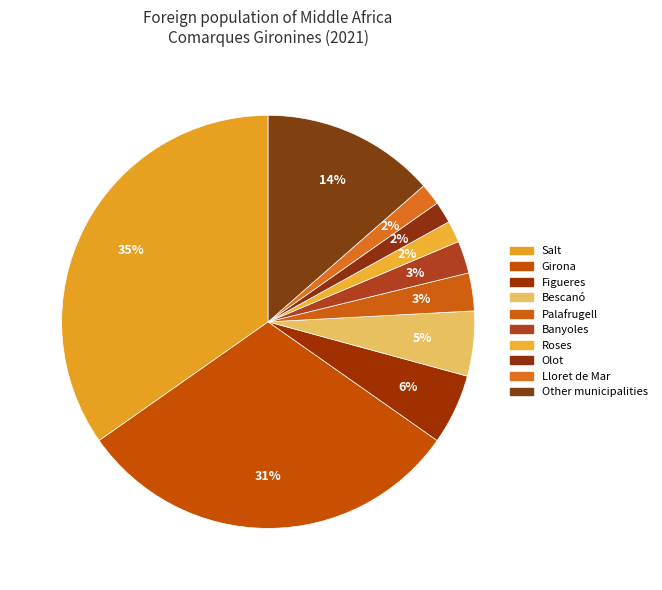

How many segments does this pie chart have?

10